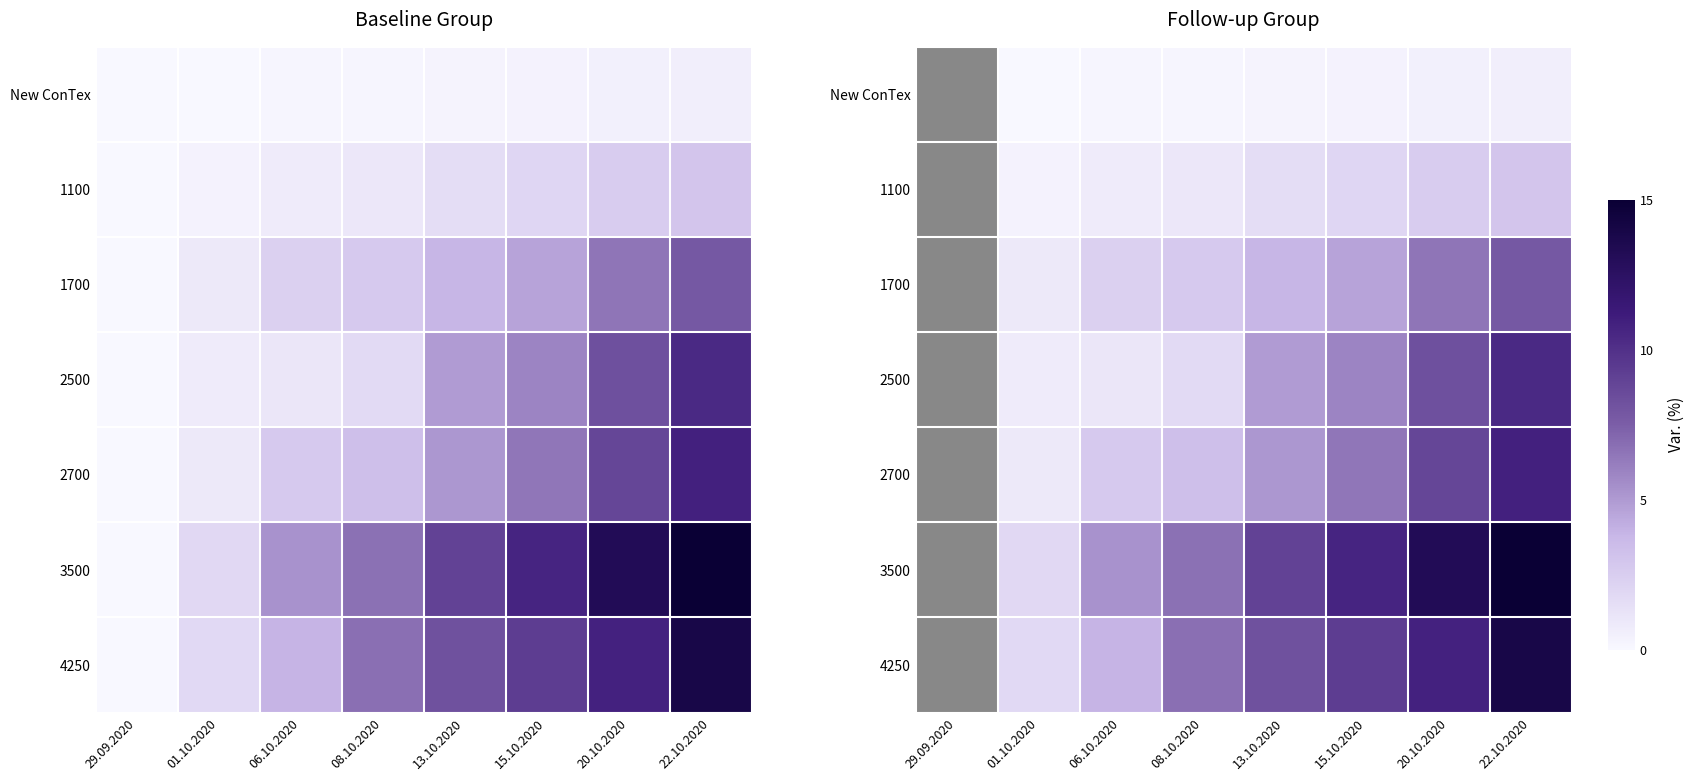

At how many categories does at least one series exceed 8?

4